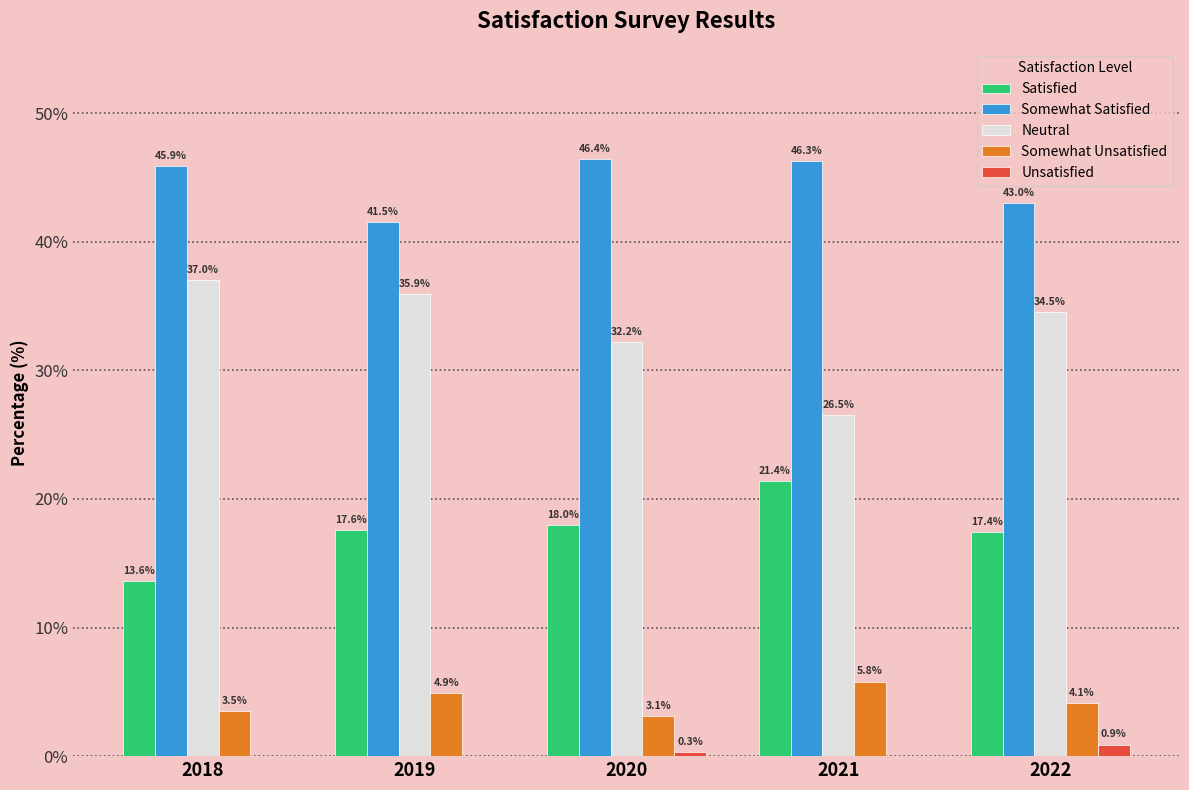

The value of Neutral at 2019 is 35.9. True or false?

True